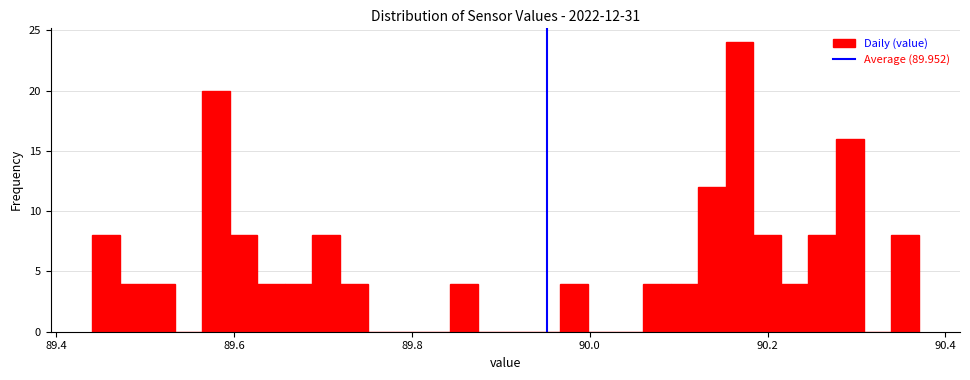

Read against the x-axis, roughly where is the centre of the tallest bar?

90.16